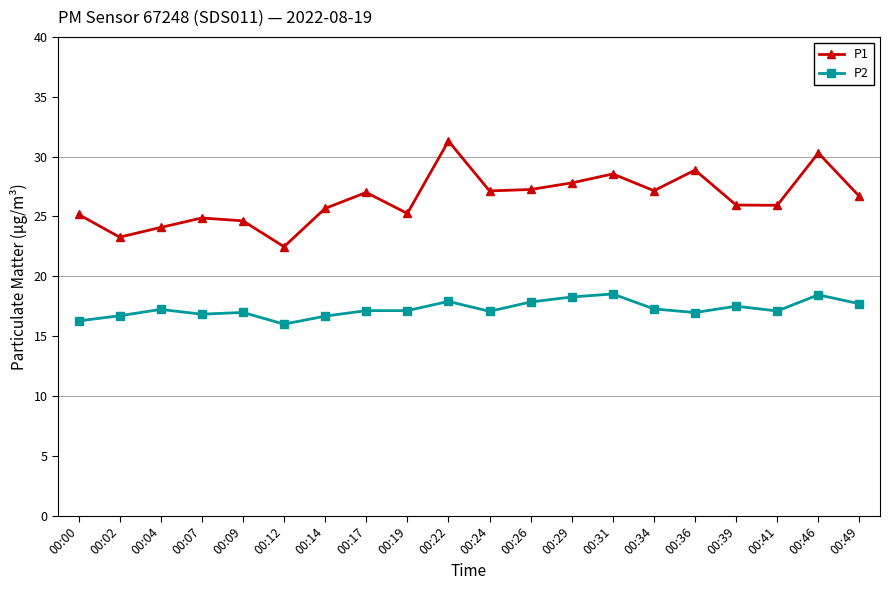

True or false: P2 and P1 intersect in this chart.

False